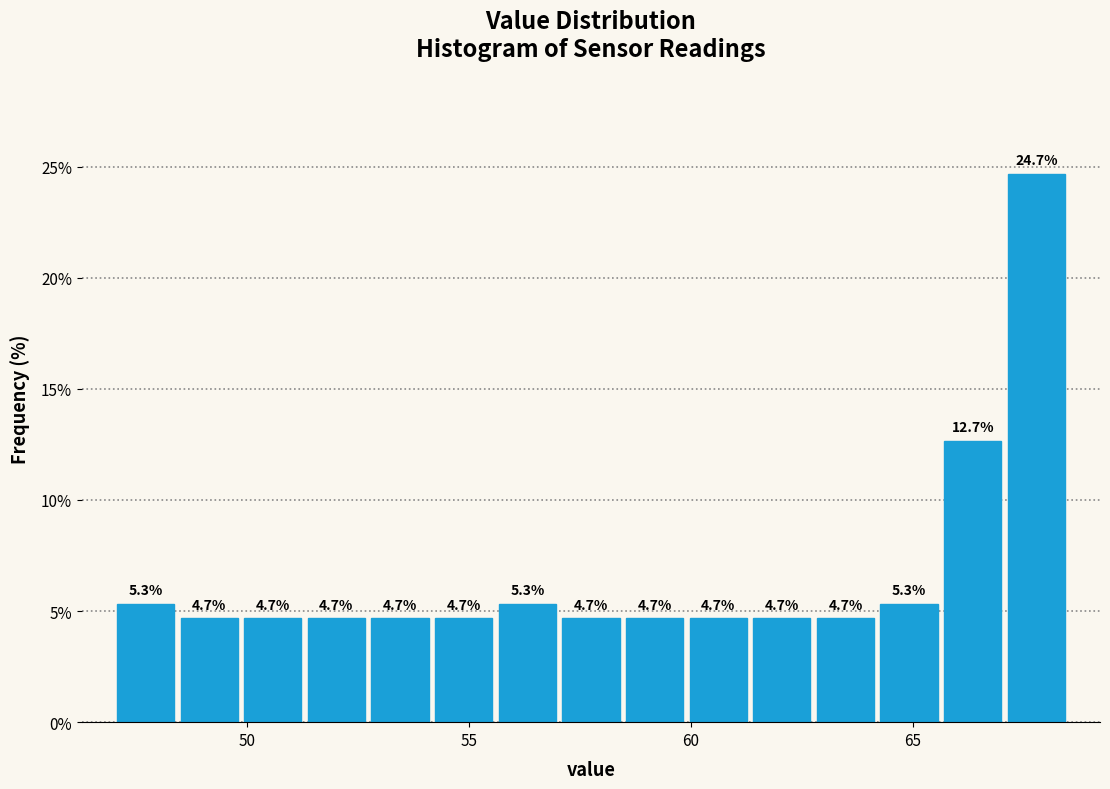

Around what value on the x-axis is the tallest bar? Give the approximate position of its centre, as read against the axis.

68.0